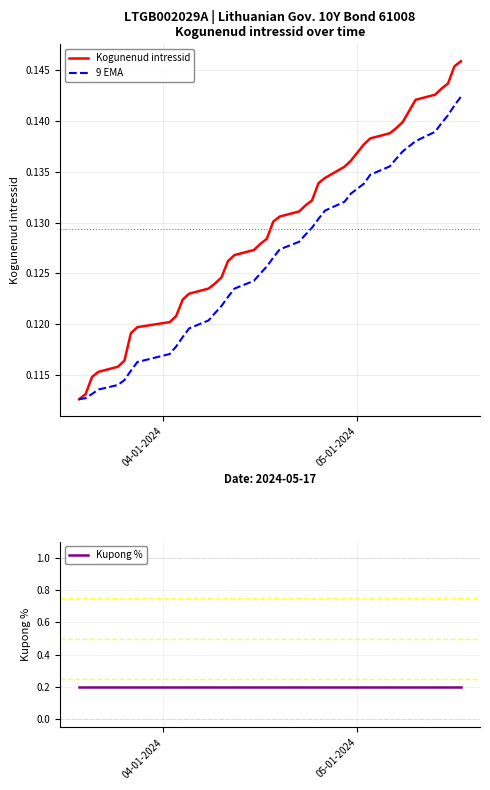

At how many categories does at least one series exceed 0?

40